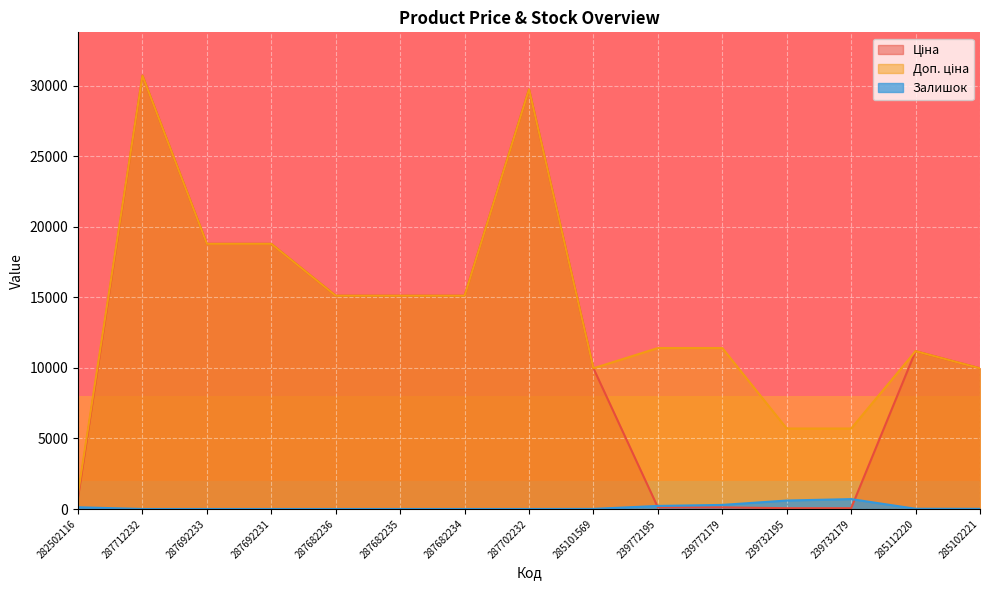

Is the value of Доп. ціна at 287682236 greater than the value of Ціна at 287692233?

No